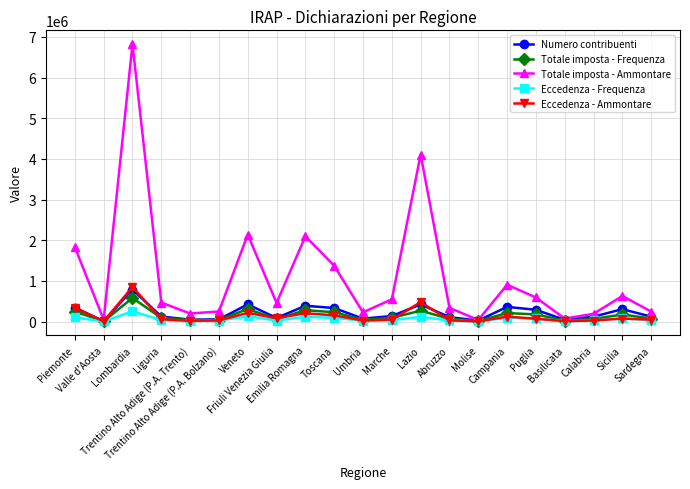

True or false: Eccedenza - Frequenza has more than 0 points higher than both neighbors.

True